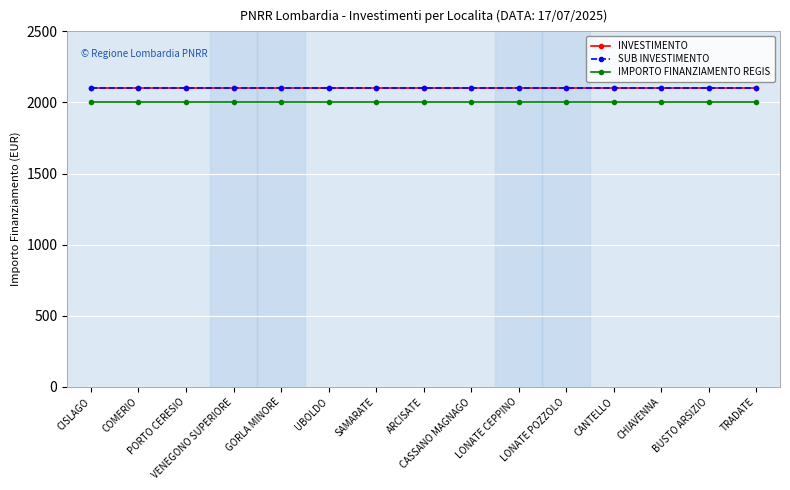

Is this an area chart (filled region under the line)?

No